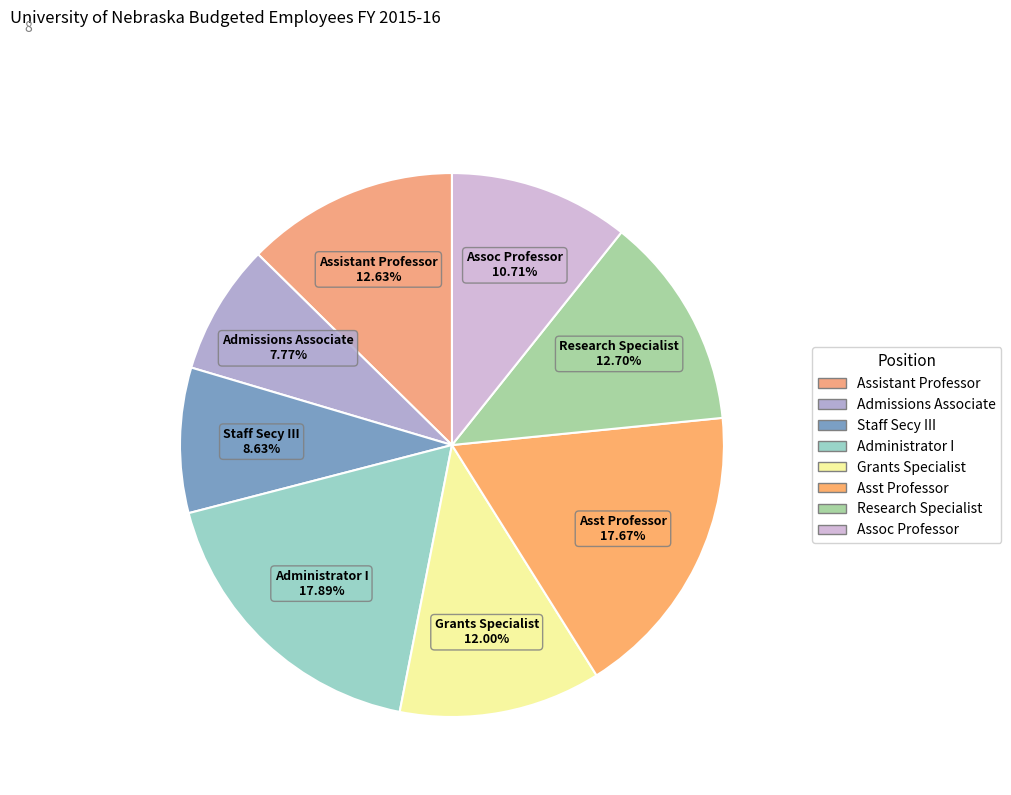

Approximately how many times larger is the value at Assoc Professor compared to Research Specialist?

0.8